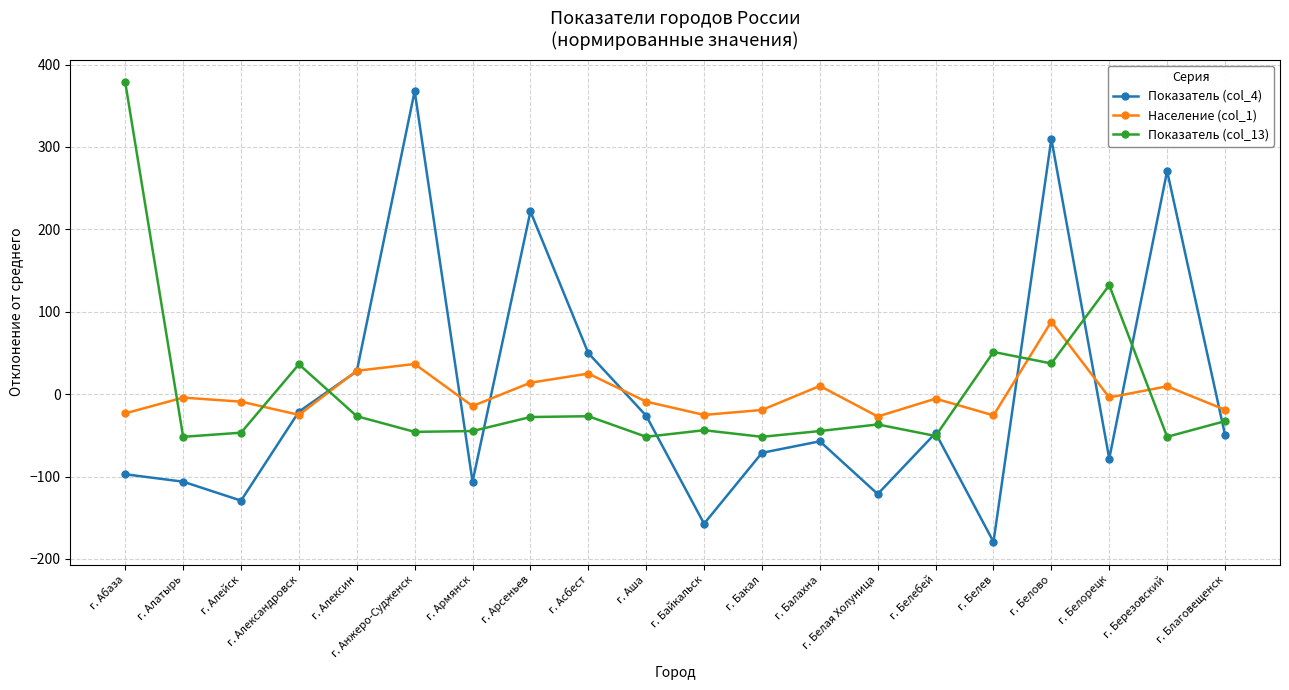

Which series ends up on top after the final intersection of Население (col_1) and Показатель (col_4)?

Население (col_1)